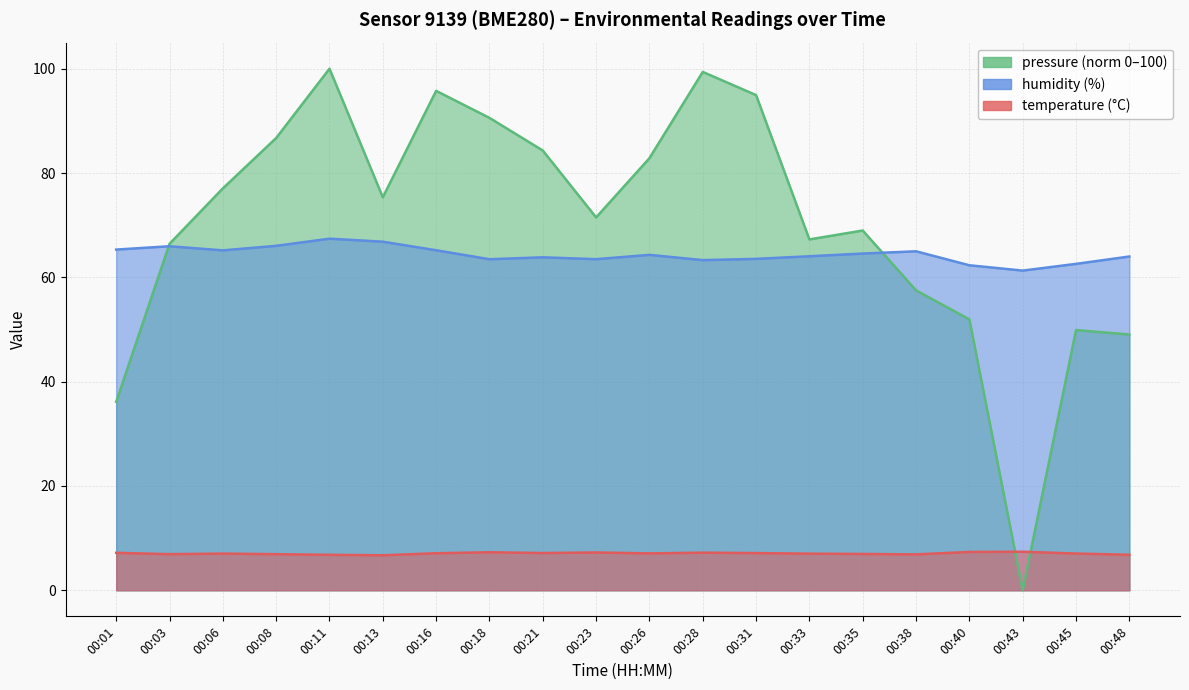

Does the chart display data point markers on the line(s)?

No